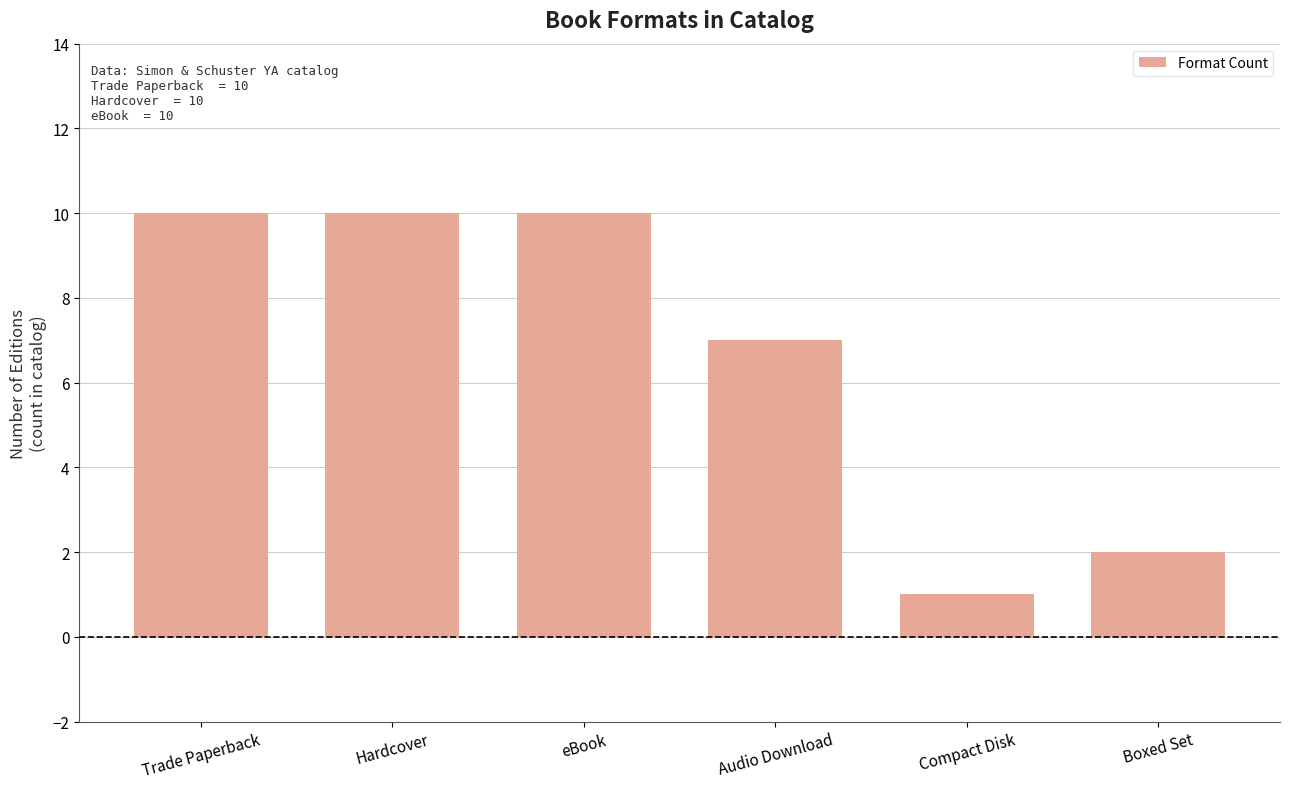

At which category does the chart reach its minimum across all series?

Compact Disk